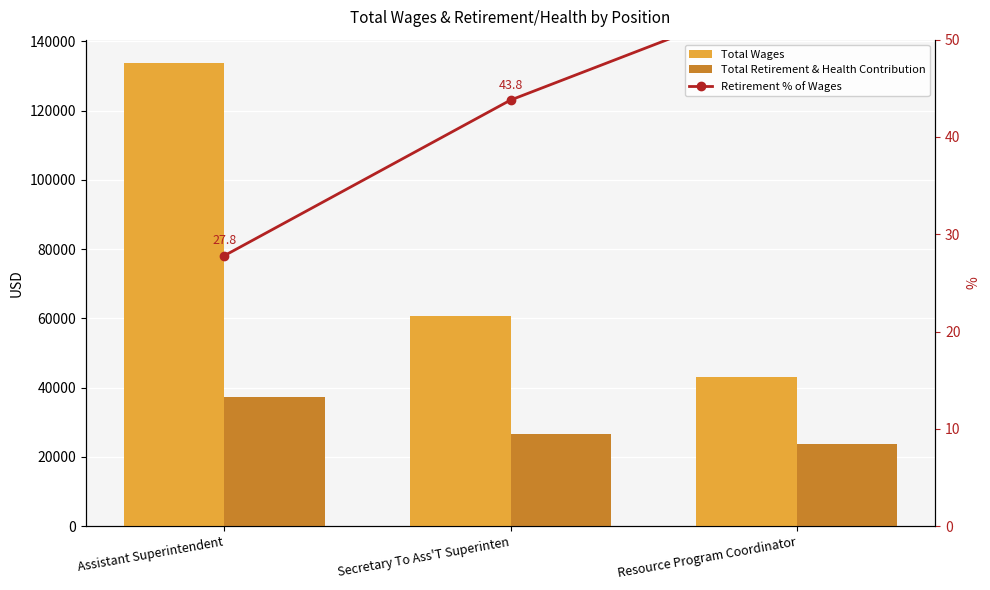

What is the difference between the maximum and second lowest values in the Total Retirement & Health Contribution series?

10646.0